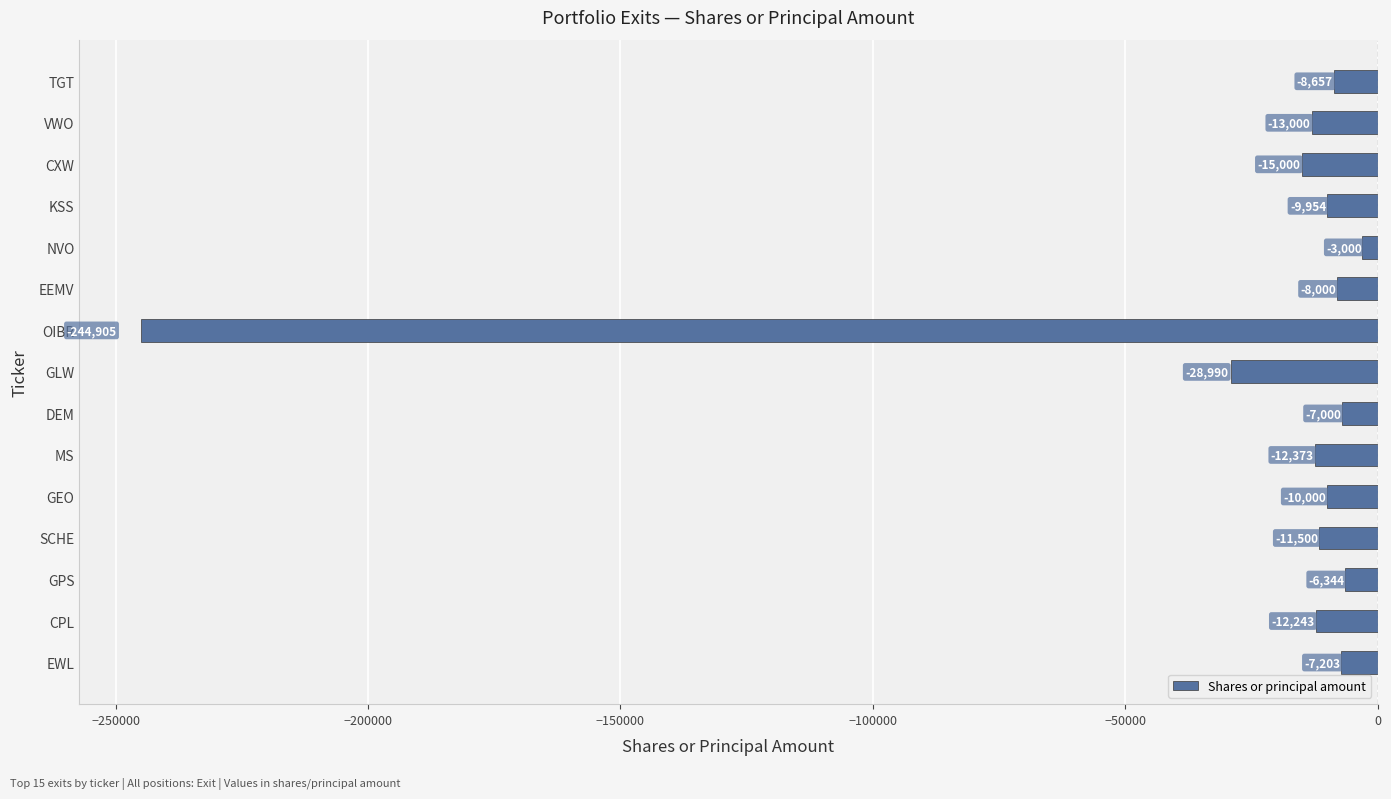

True or false: the data shows -11500 at SCHE.

True